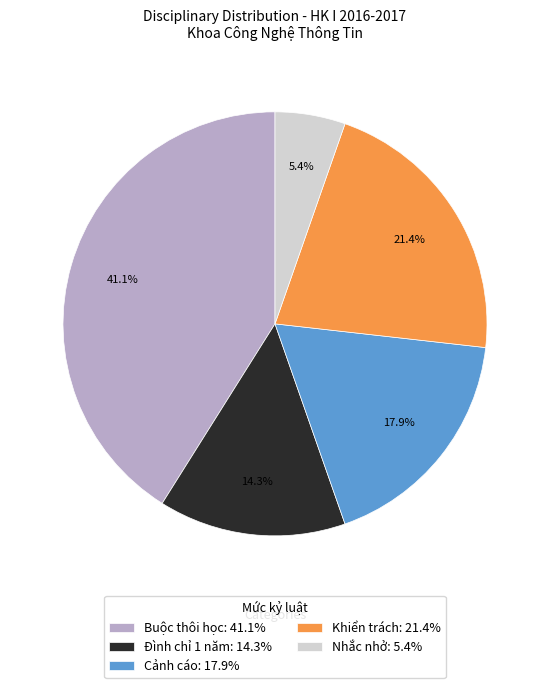

What is the ratio of the value at Khiển trách to the value at Đình chỉ 1 năm?

1.5